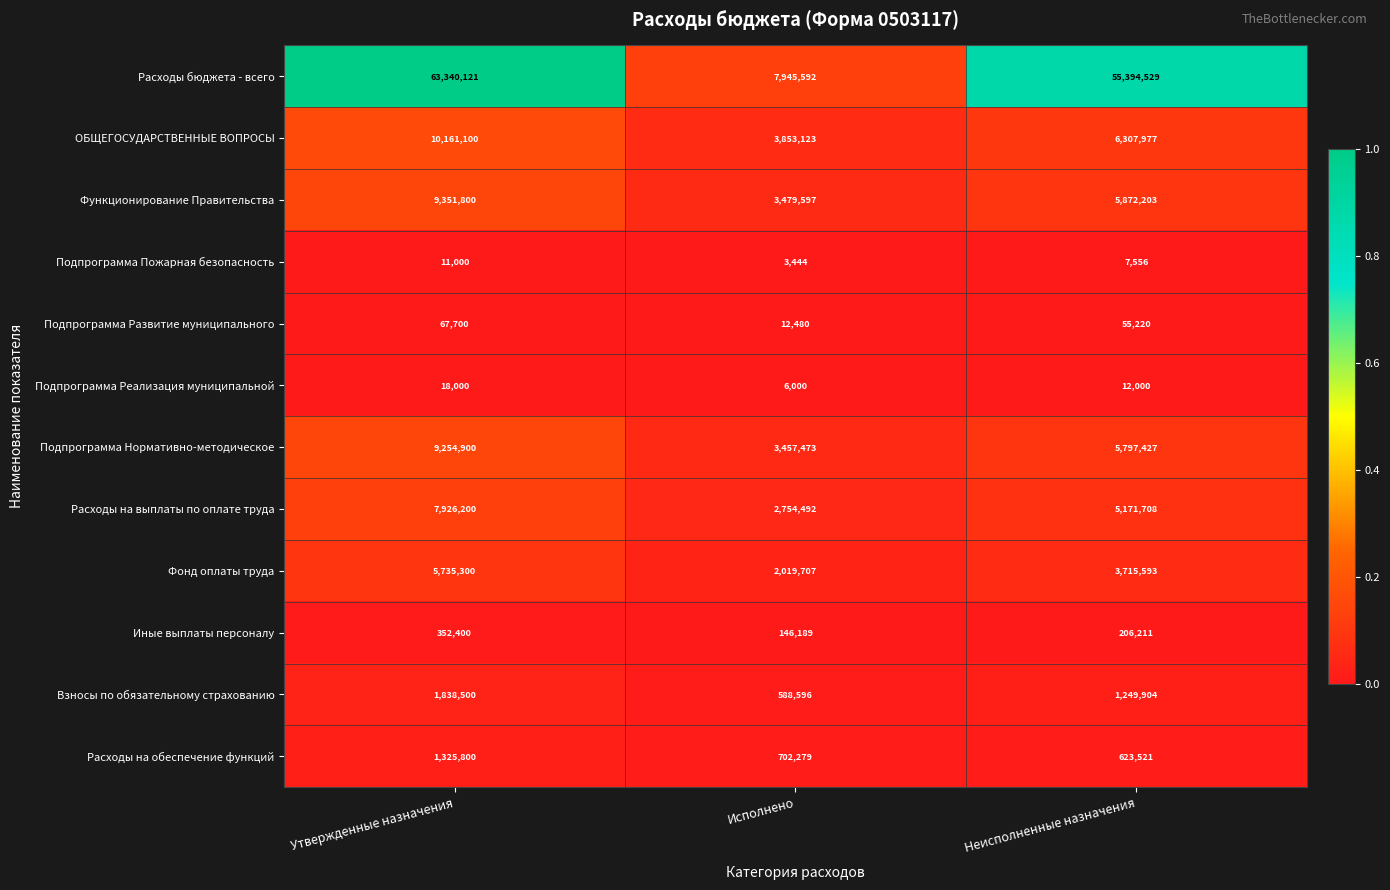

Which series has the largest total across all categories?

Расходы бюджета - всего